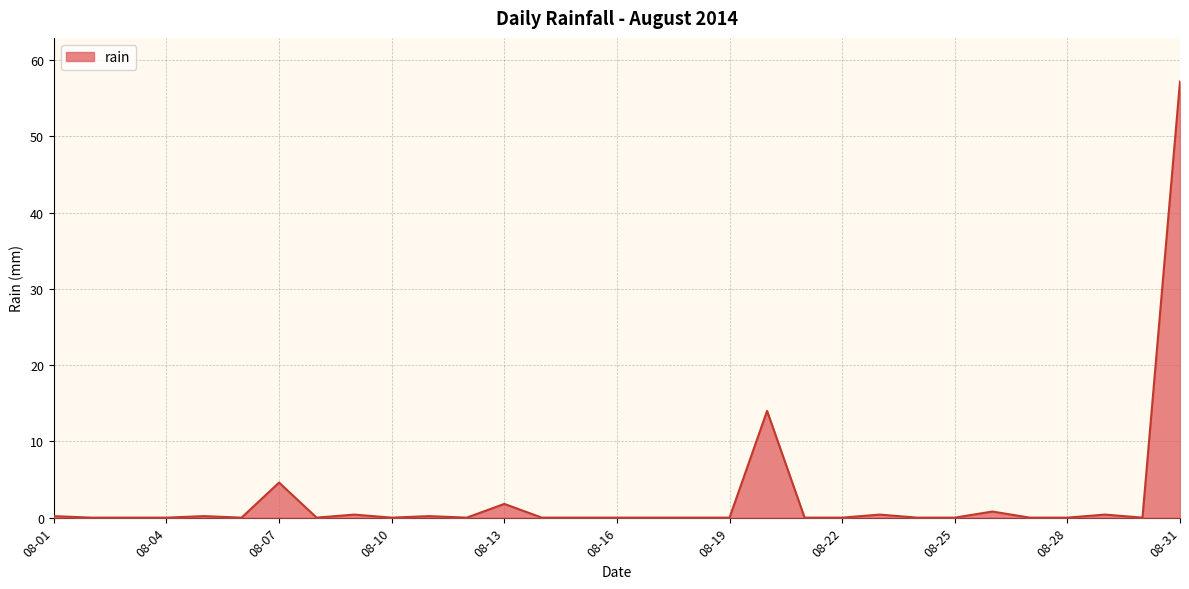

What is the difference between the second highest and second lowest values?

14.0